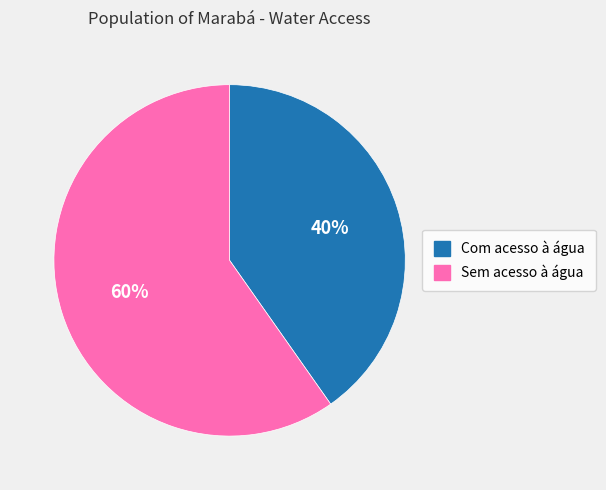

How many segments does this pie chart have?

2